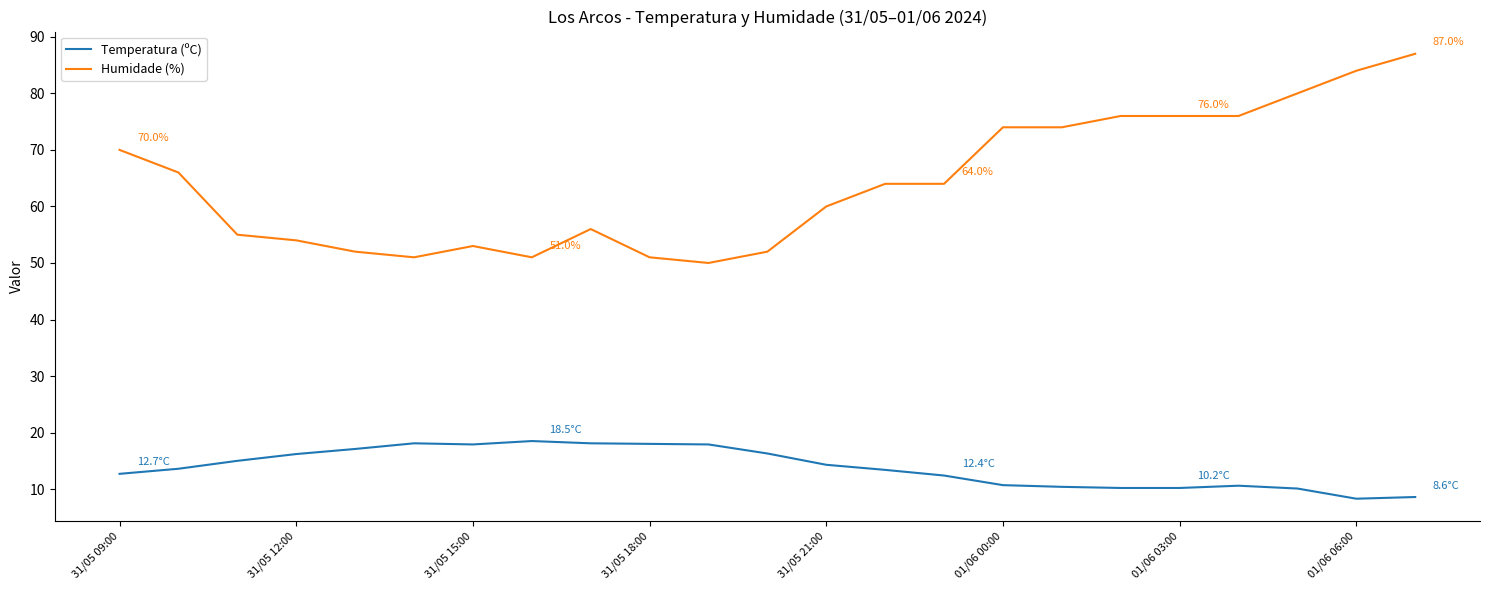

What is the lowest value of the Humidade (%) series?

50.0